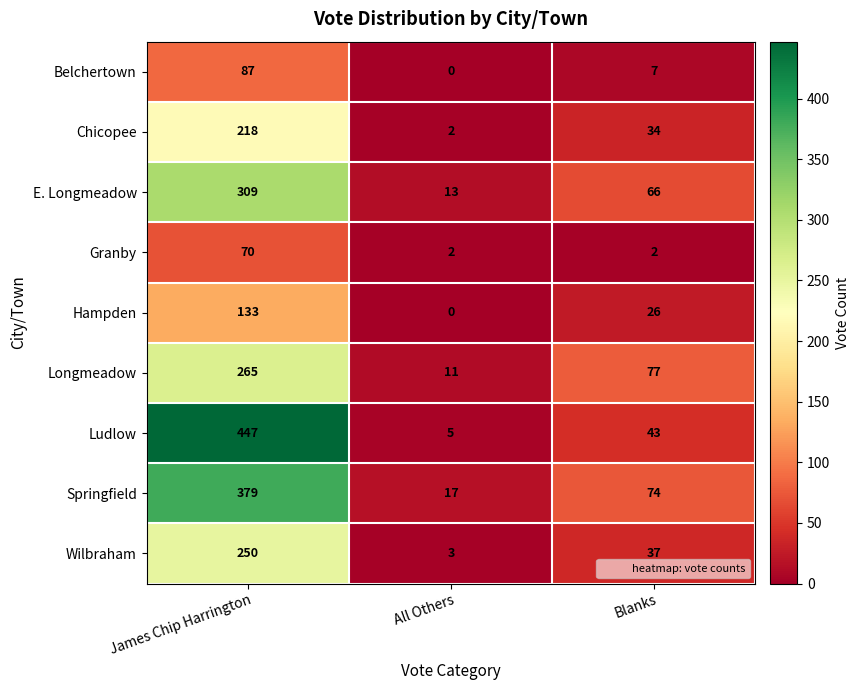

At which category does the chart reach its minimum across all series?

All Others